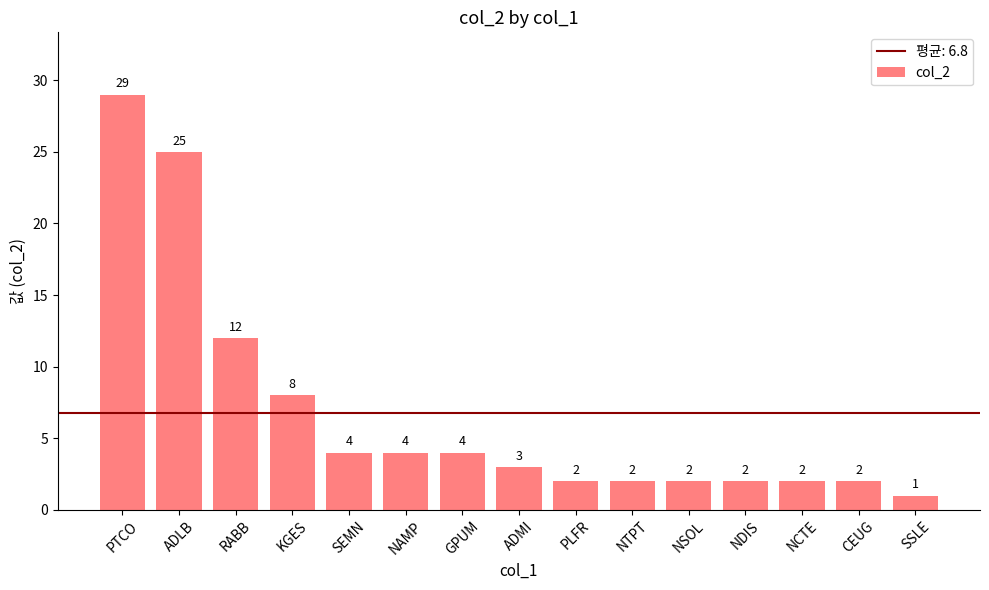

What is the maximum value shown in the chart?

29